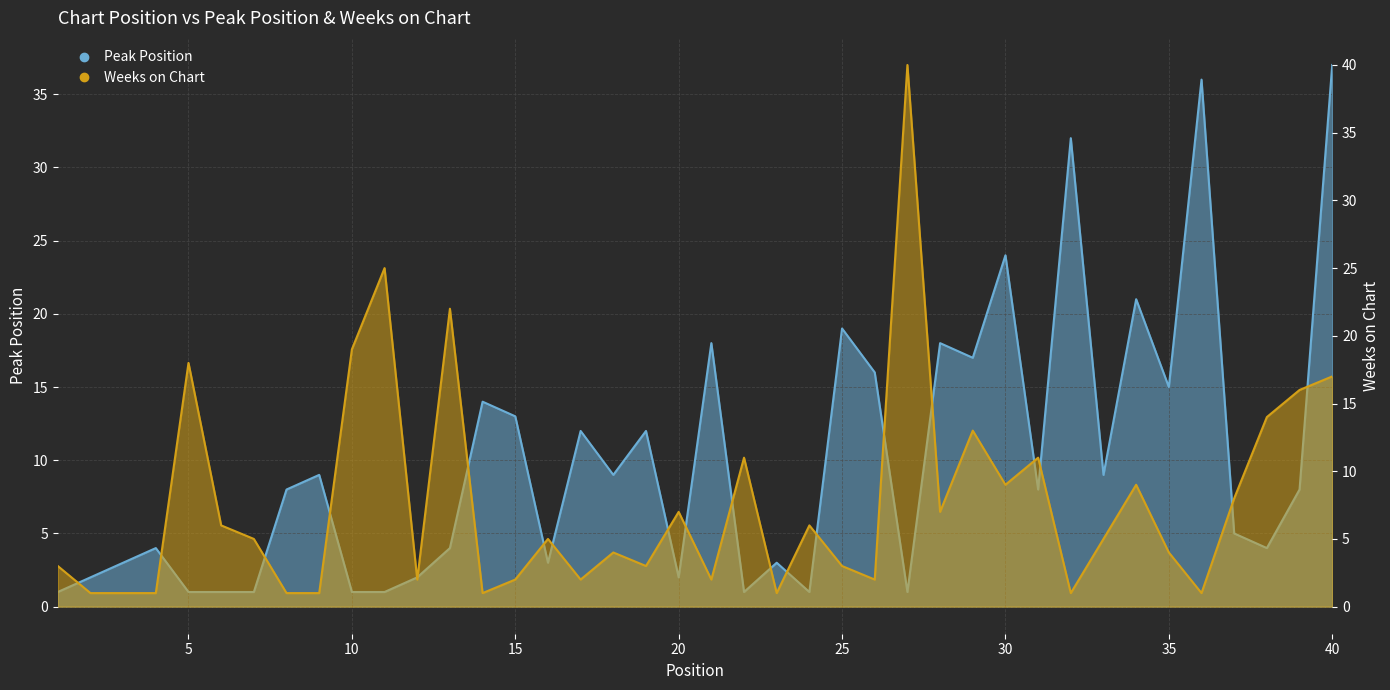

At 22, list the series in order from smallest to largest.

Peak Position, Weeks on Chart